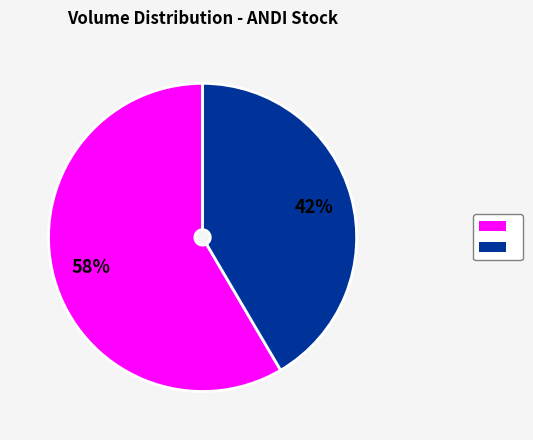

To the nearest percent, what is the average slice percentage?

50%